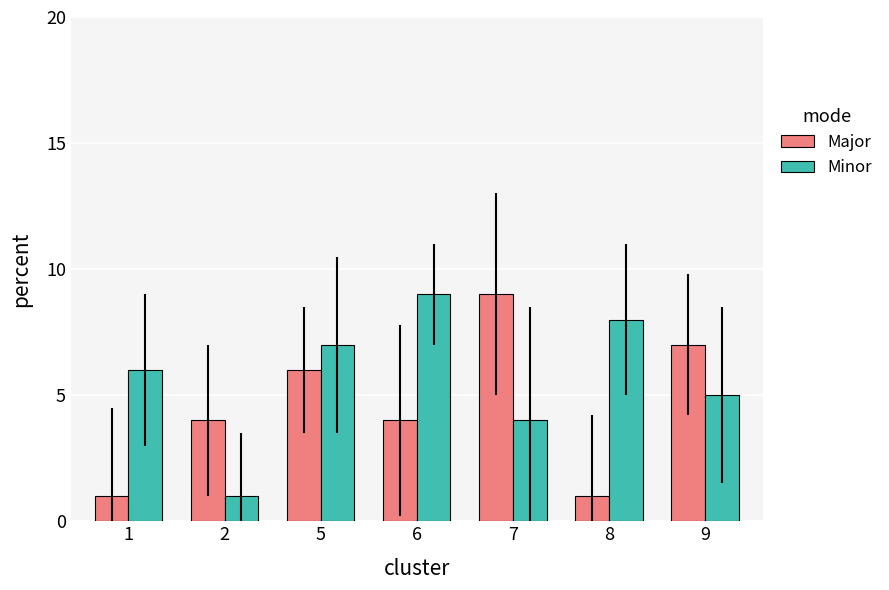

Reading right to left, extract all data points from this chart.

Major: 7	1	9	4	6	4	1
Minor: 5	8	4	9	7	1	6